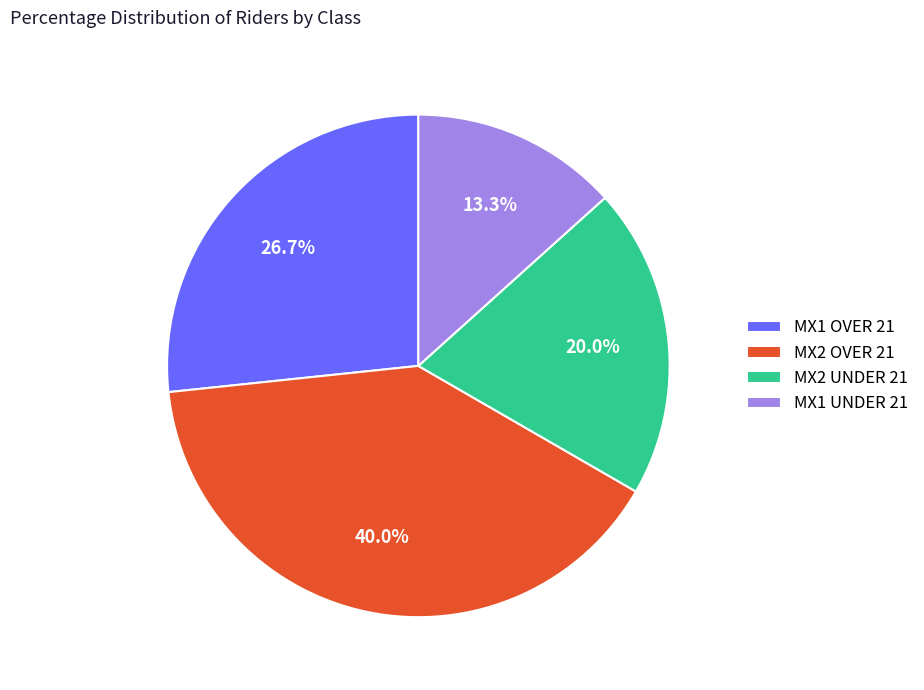

Rank the categories by value from highest to lowest.

MX2 OVER 21, MX1 OVER 21, MX2 UNDER 21, MX1 UNDER 21